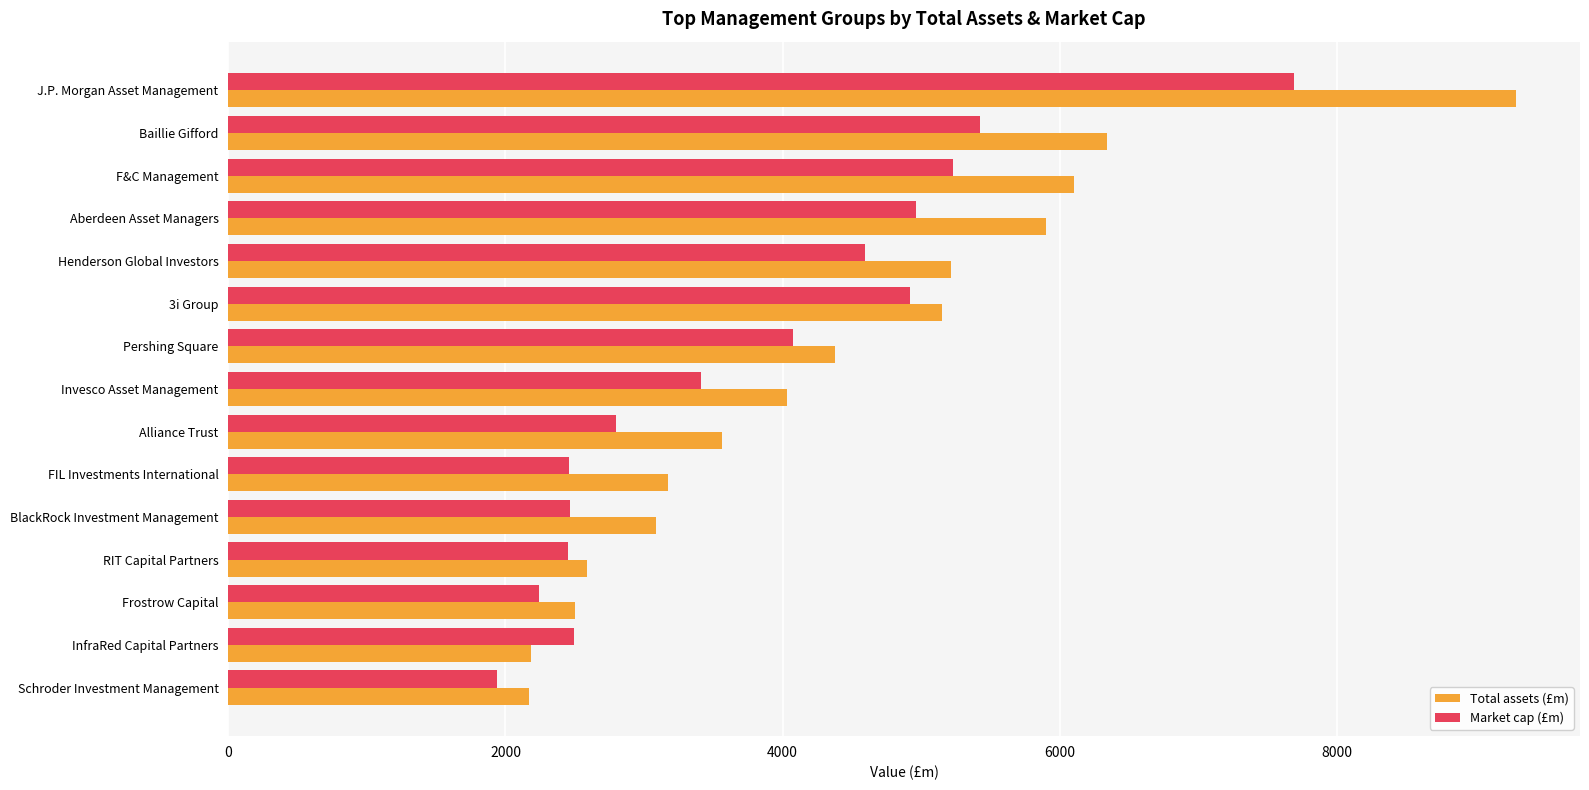

What is the maximum value shown in the chart?

9288.0